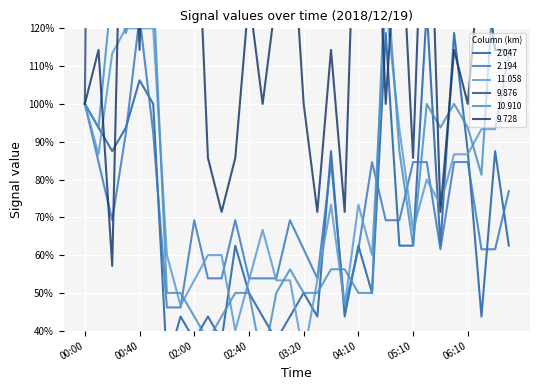

At how many categories does at least one series exceed 229?

14